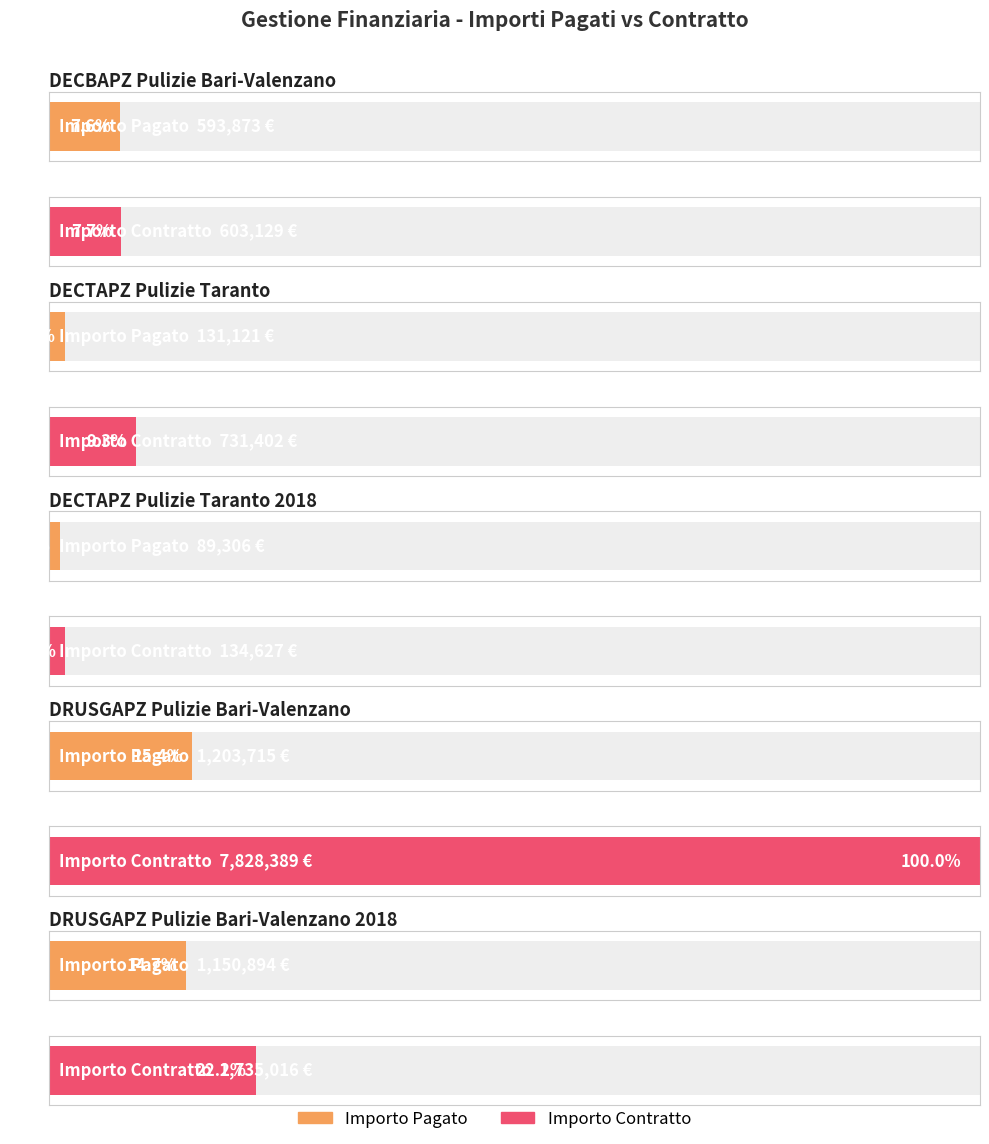

What is the lowest value of the Importo Contratto series?

134627.2